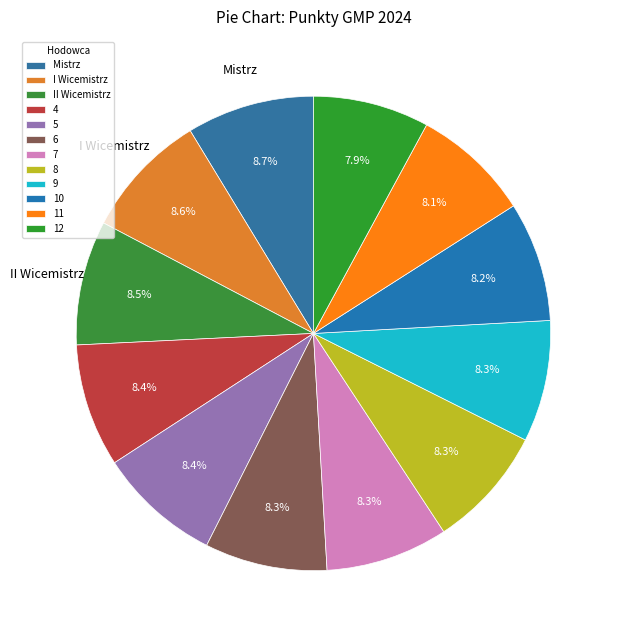

To the nearest percent, what percentage of the pie is 11?

8%